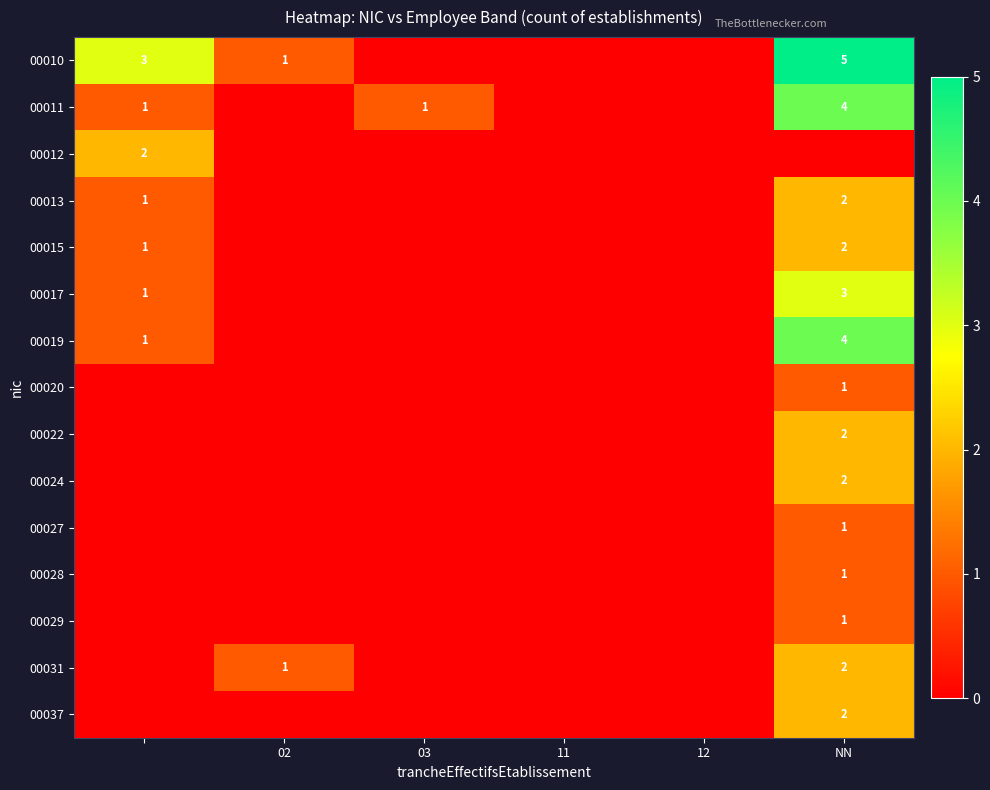

The 00017 series shows 3 at NN. True or false?

True